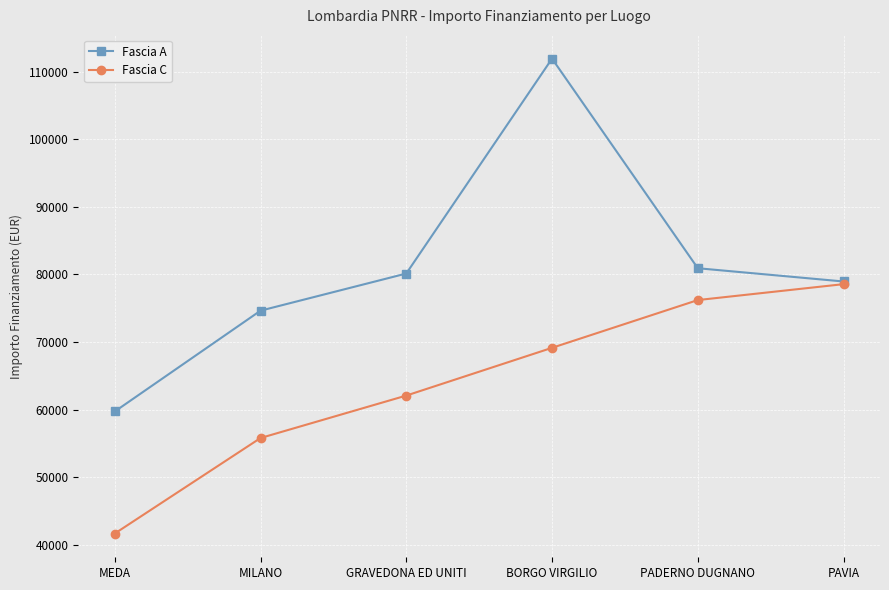

What is the average value of the Fascia A series?

81048.5